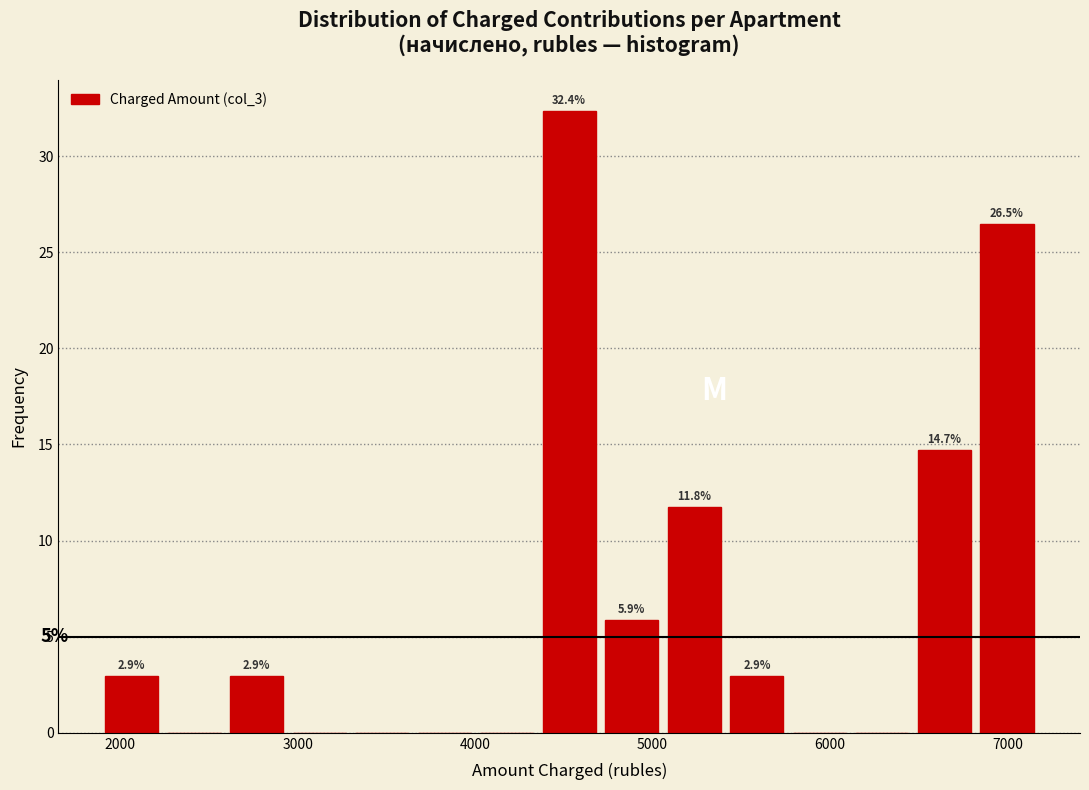

Read against the x-axis, roughly where is the centre of the tallest bar?

4500